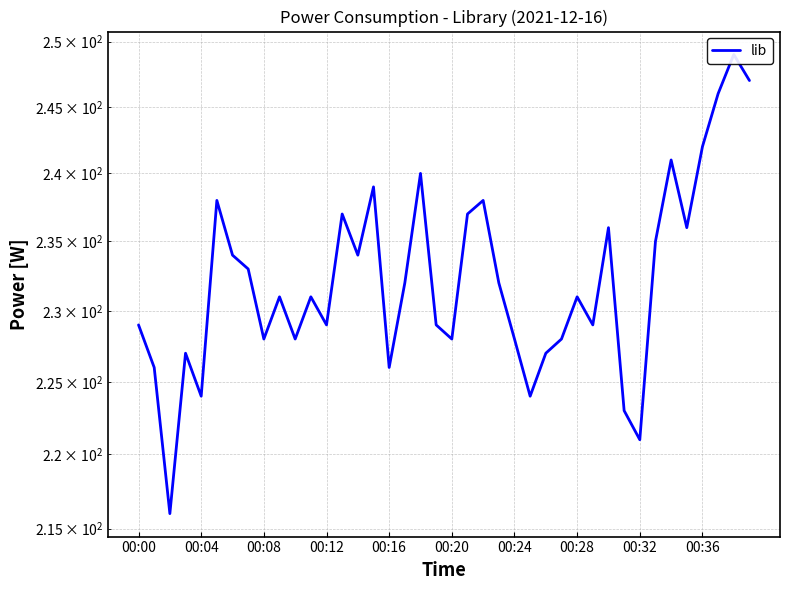

How many interior local peaks (higher than both neighbors) does the data have?

12